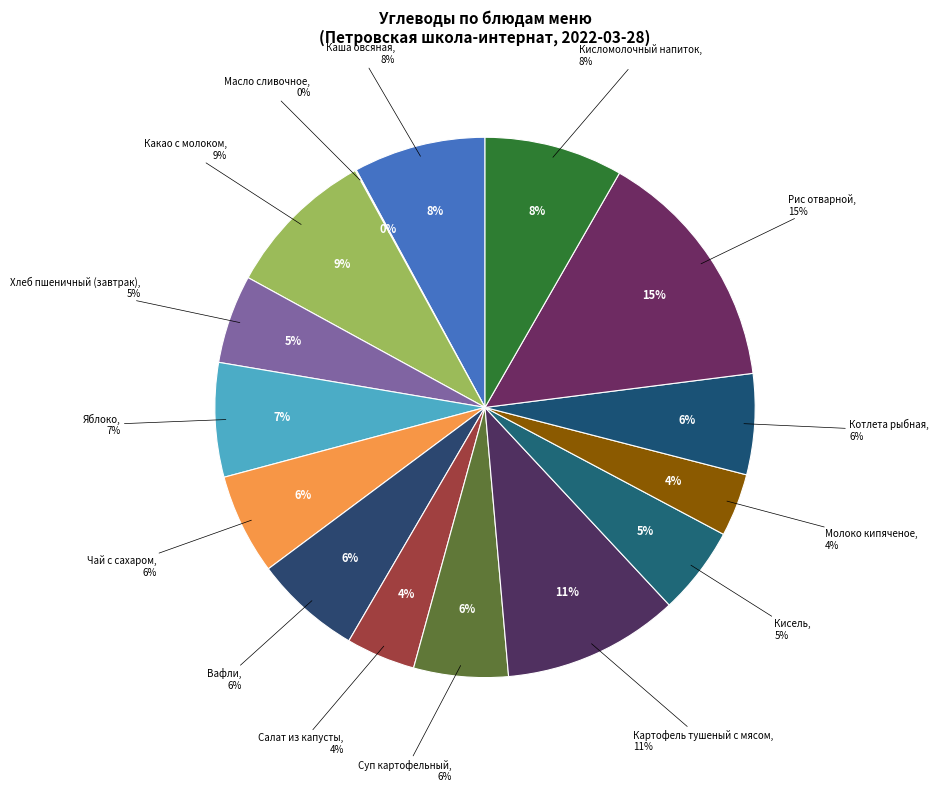

To the nearest percent, what portion does Котлета рыбная represent?

6%